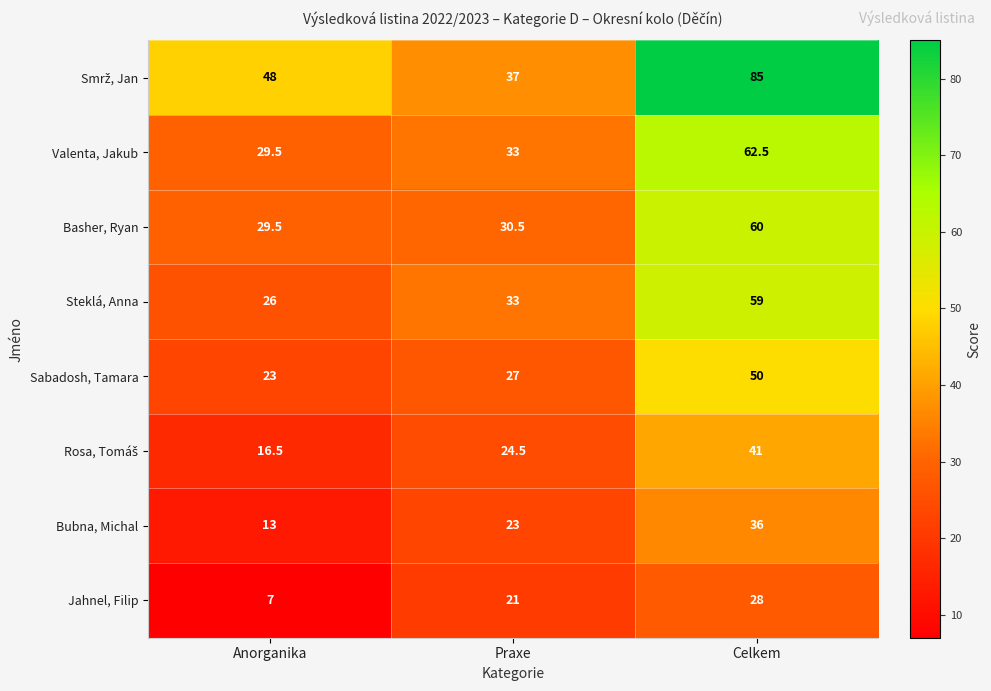

True or false: Basher, Ryan has a value of 17.2 at Praxe.

False